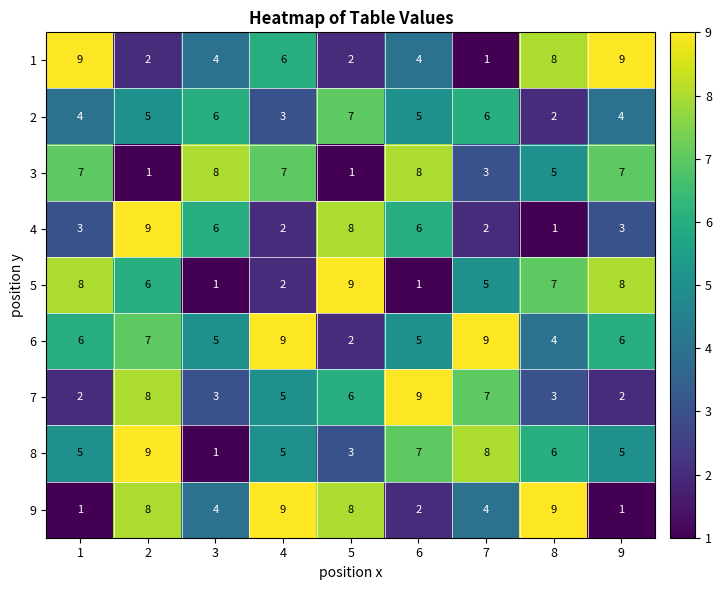

Count the number of categories in the chart.

9